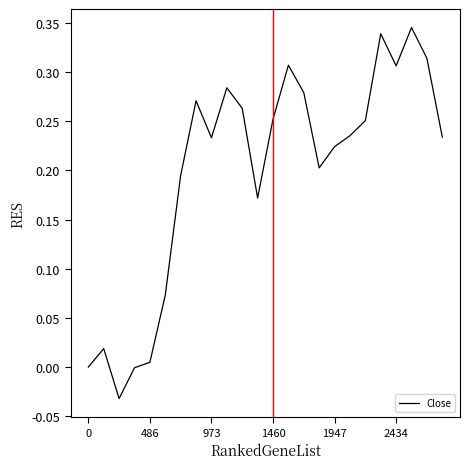

What is the difference between the maximum and minimum values?

0.4